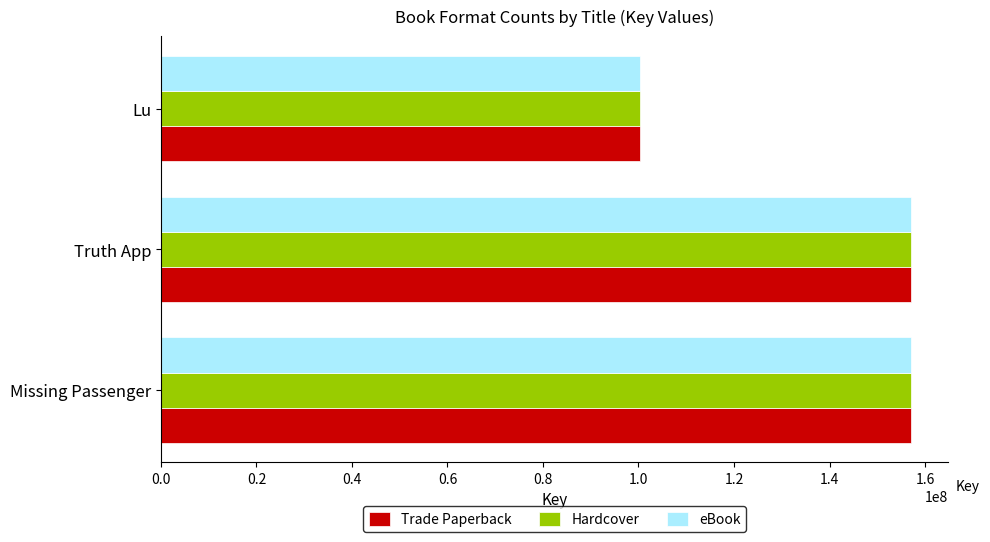

What is the difference between the maximum and second lowest values in the eBook series?

1538